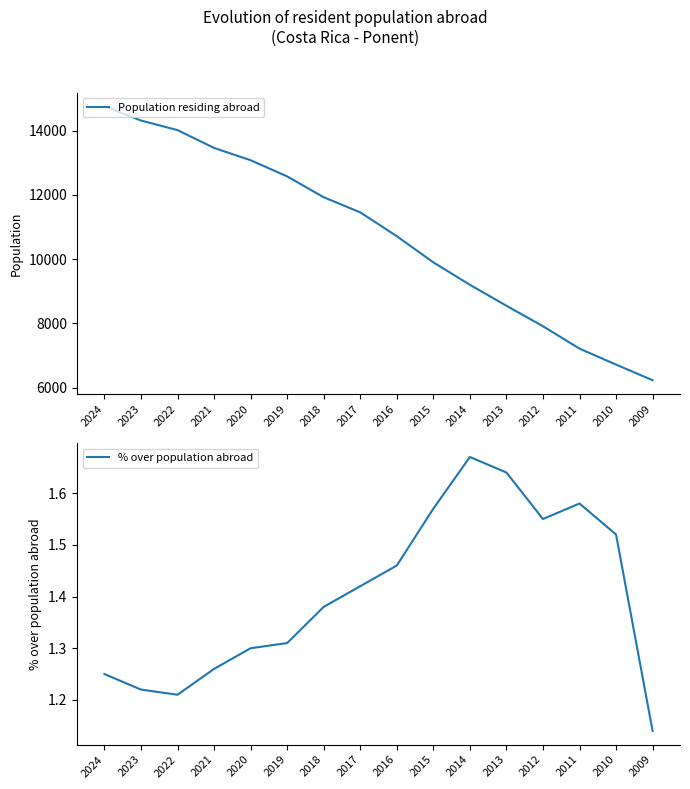

The value of % over population abroad at 2009 is 0.3. True or false?

False